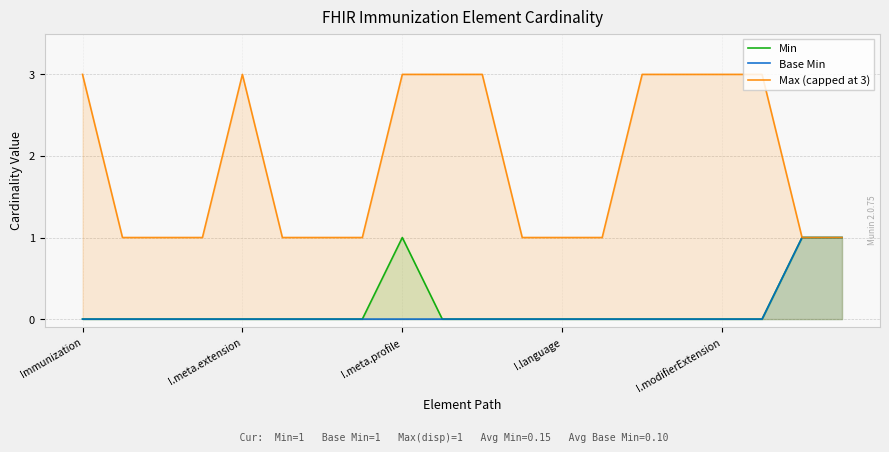

True or false: Min and Base Min cross at least once.

False